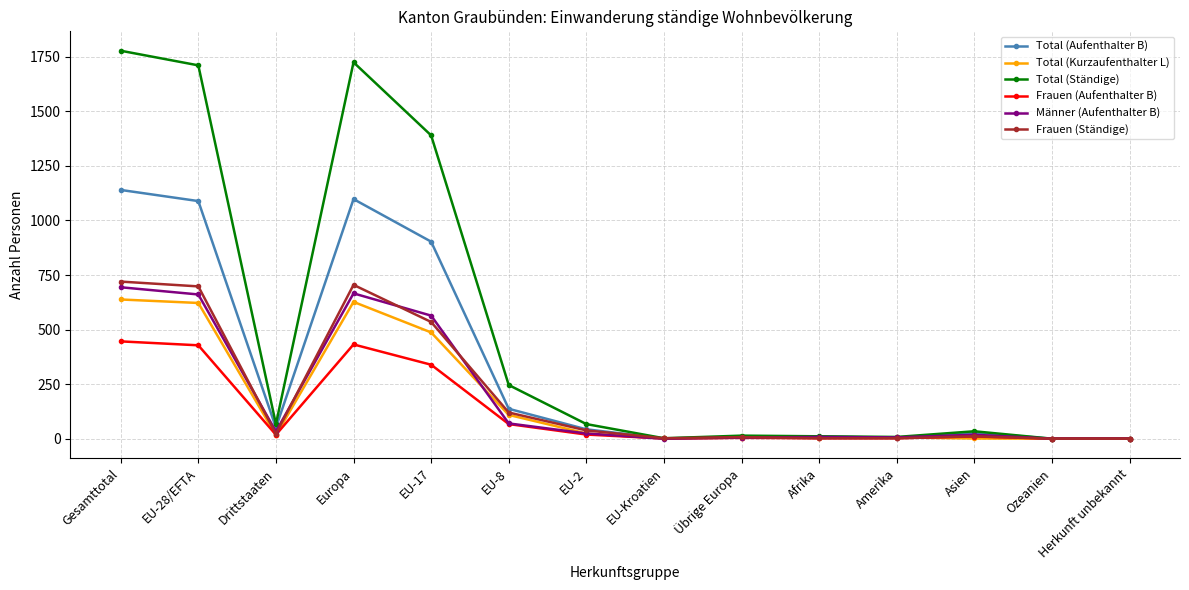

True or false: Männer (Aufenthalter B) and Total (Kurzaufenthalter L) intersect in this chart.

True